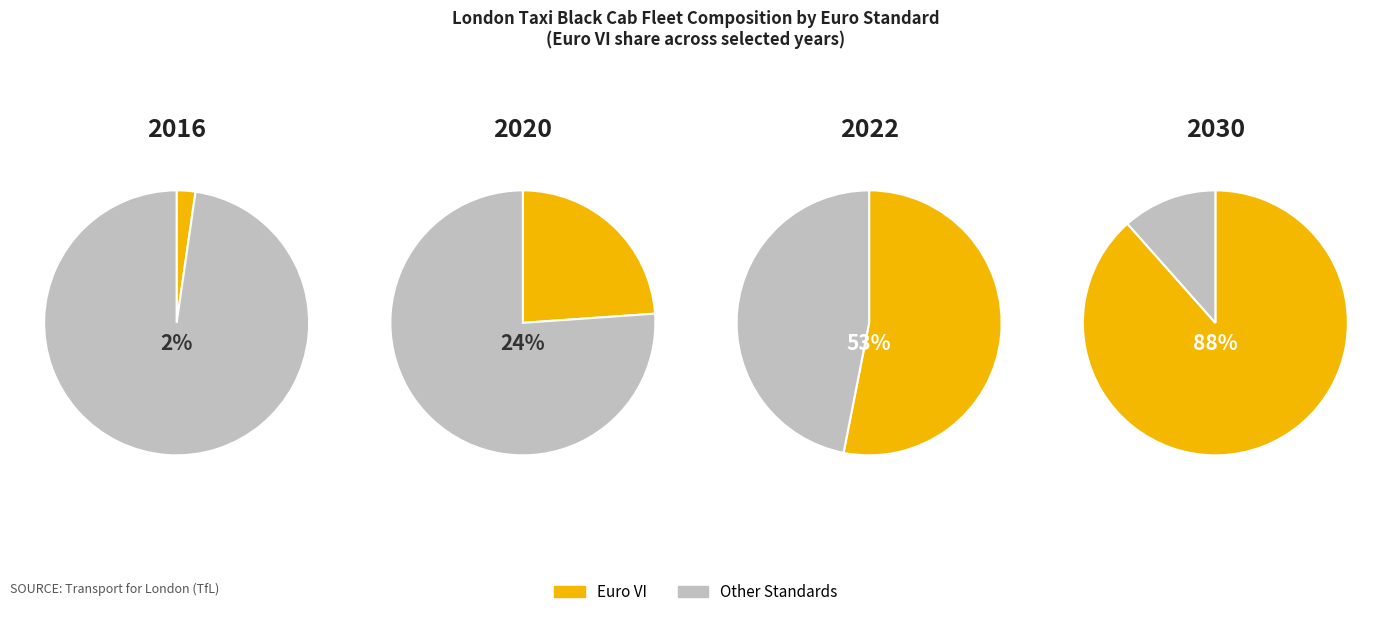

Which slice is the smallest?

2